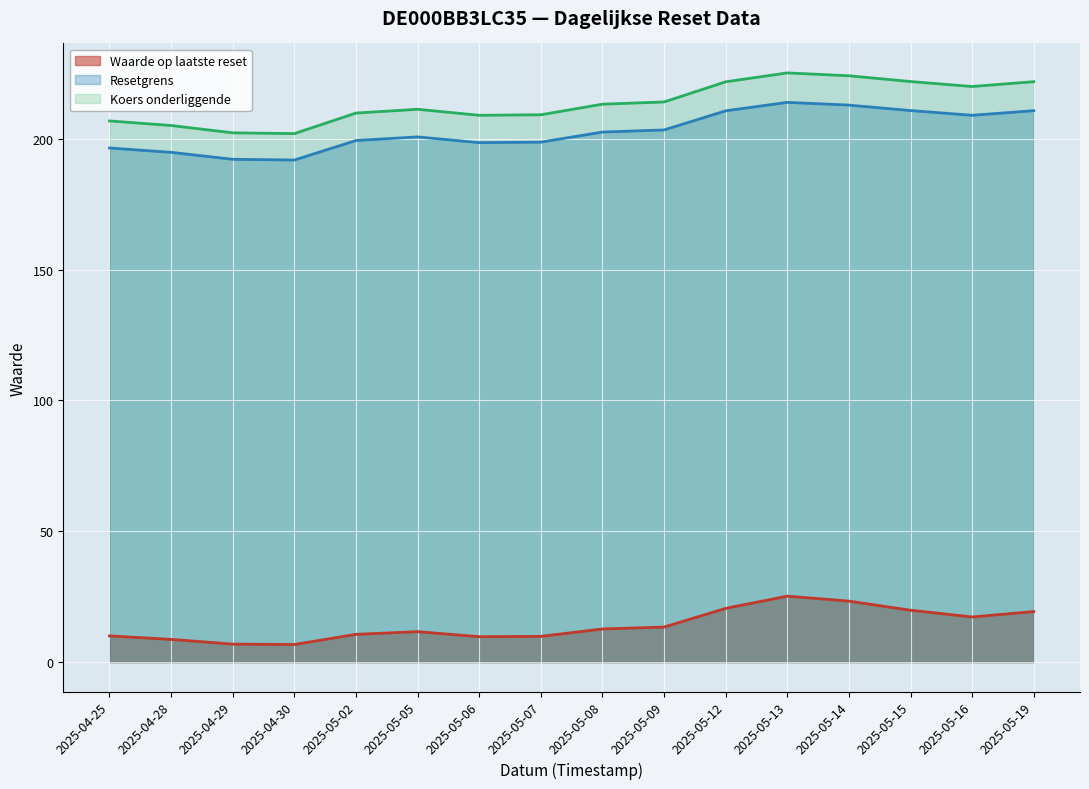

What is the greatest value displayed?

225.2